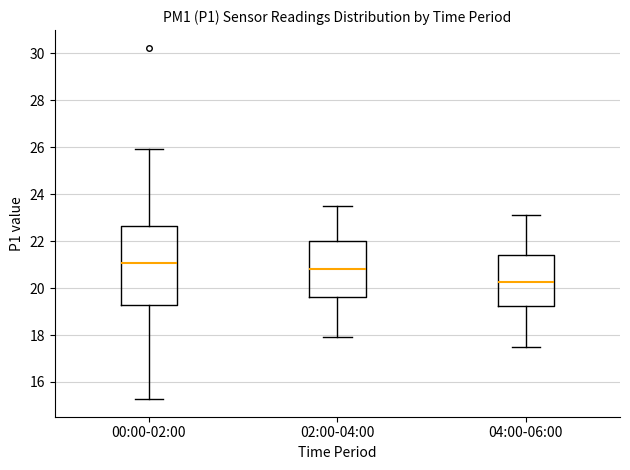

Comparing the boxes themselves (not the whiskers), which one is the tallest?

00:00-02:00